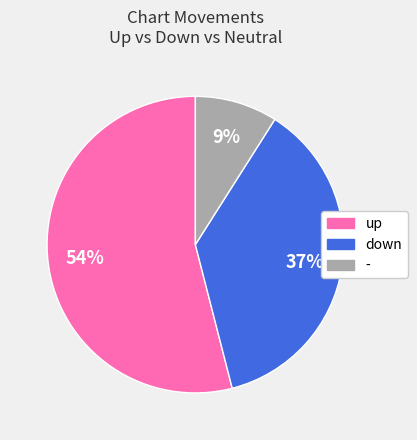

To the nearest percent, what is the difference between the largest and smallest slice percentages?

45%